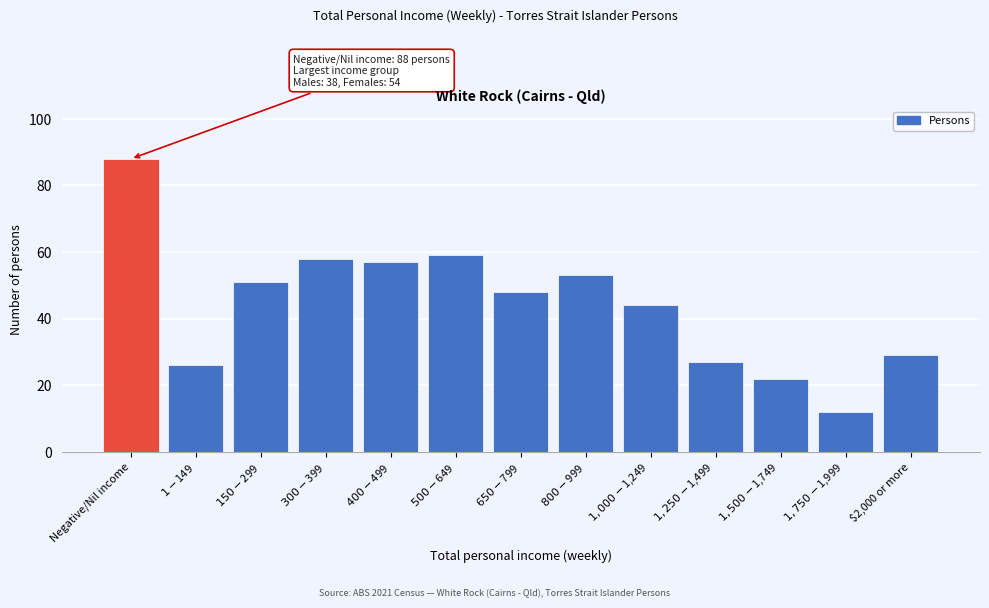

Reading right to left, what are all the values shown in this chart?

29	12	22	27	44	53	48	59	57	58	51	26	88